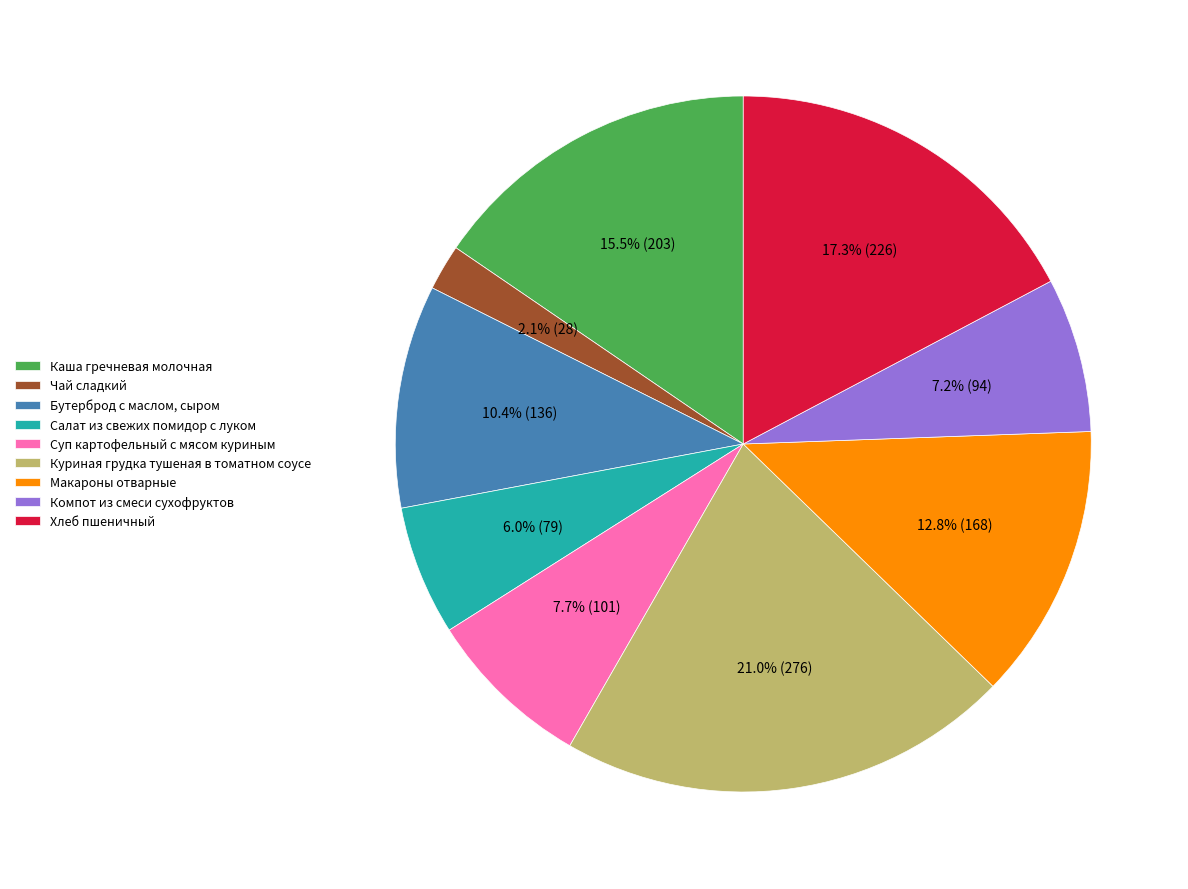

True or false: Макароны отварные accounts for 13% of the total.

True